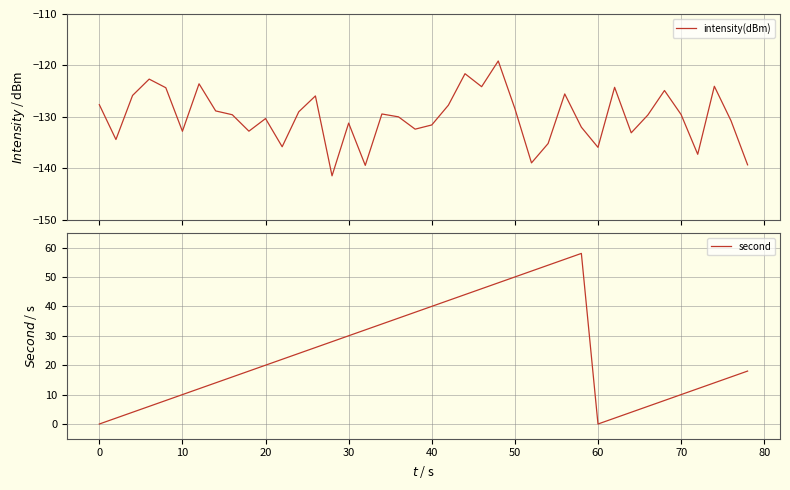

How many data points in second are above 20?

19